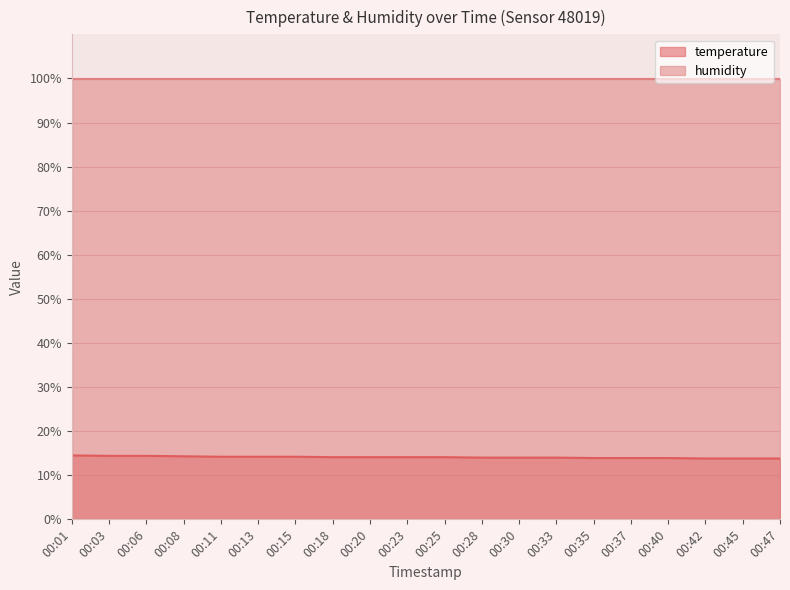

True or false: the data shows 6.5 at 00:30.

False